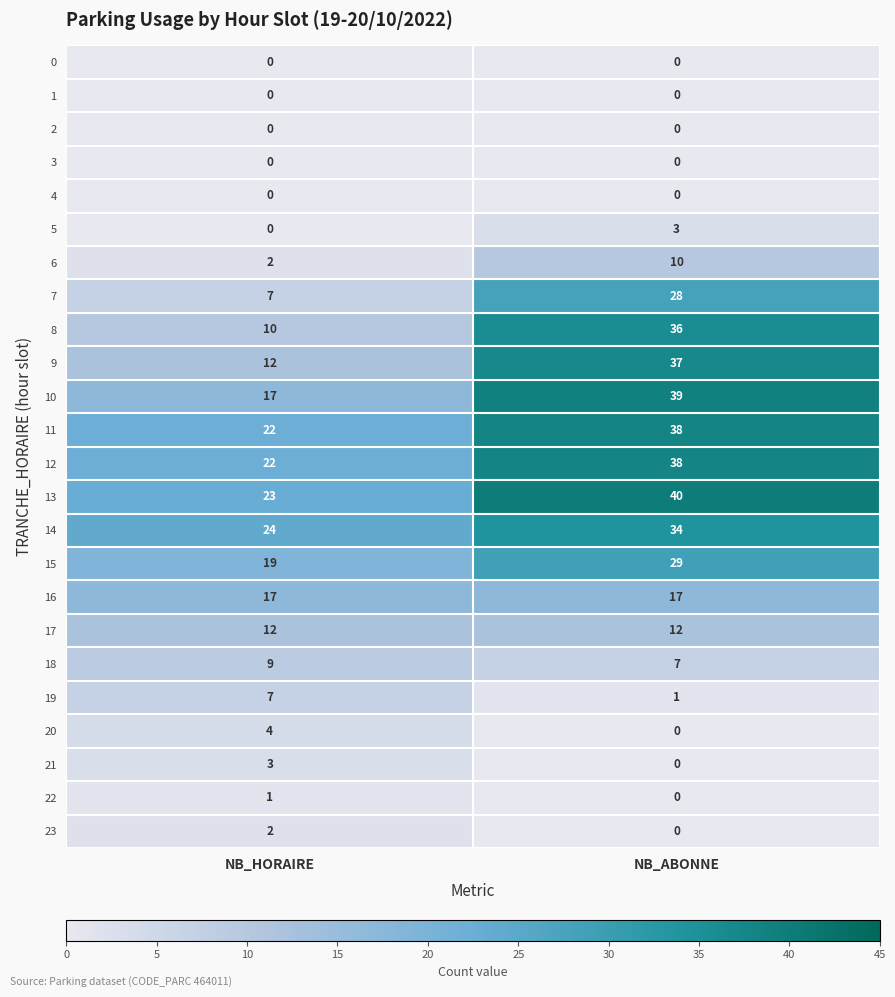

Which series has the largest total across all categories?

13